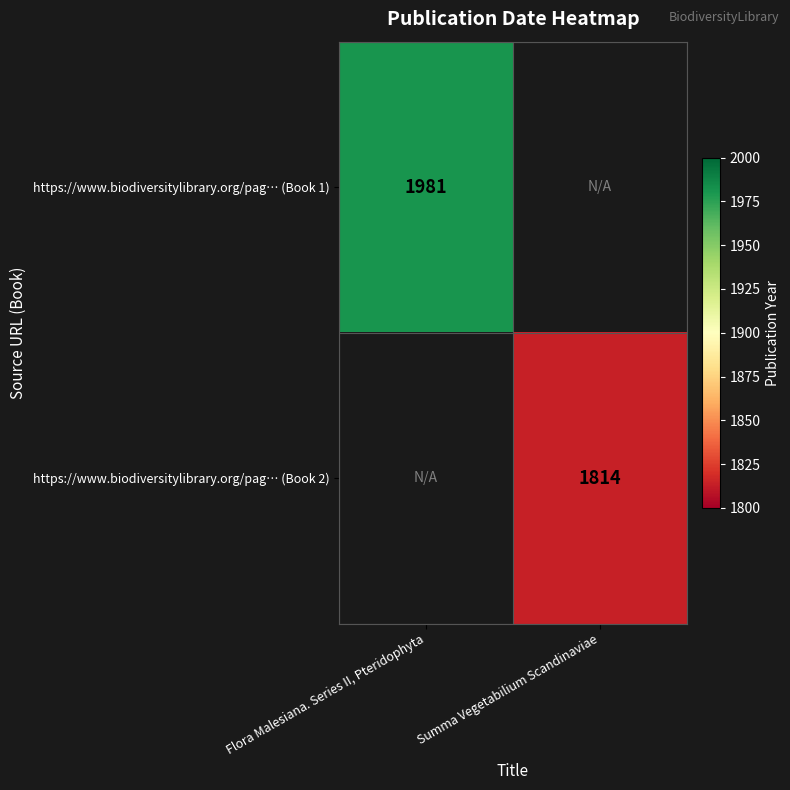

Is it true that https://www.biodiversitylibrary.org/pag… (Book 1) equals 635 at Flora Malesiana. Series II, Pteridophyta?

False